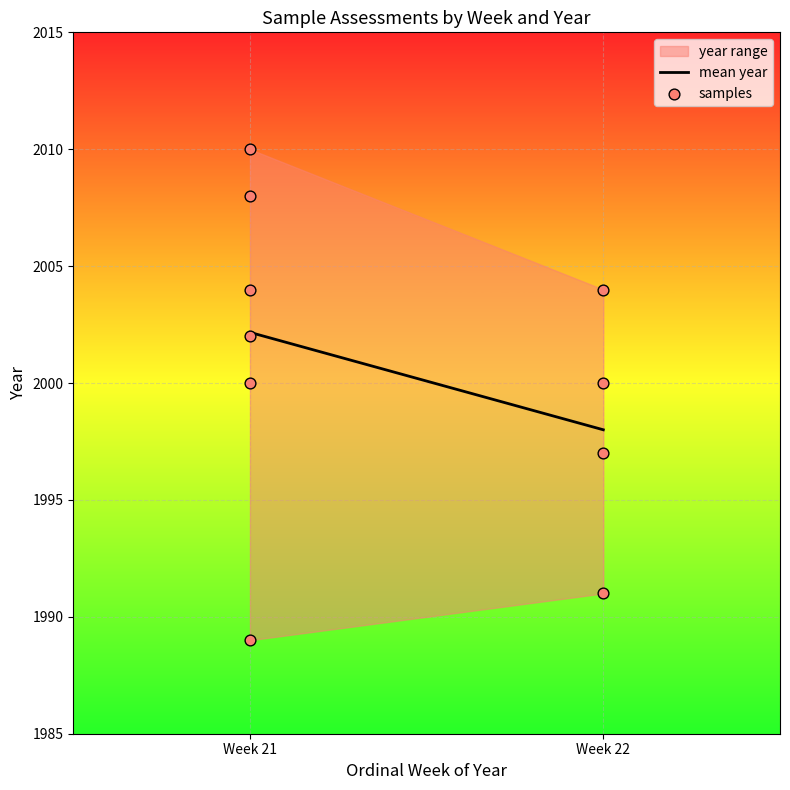

What is the average X value?

21